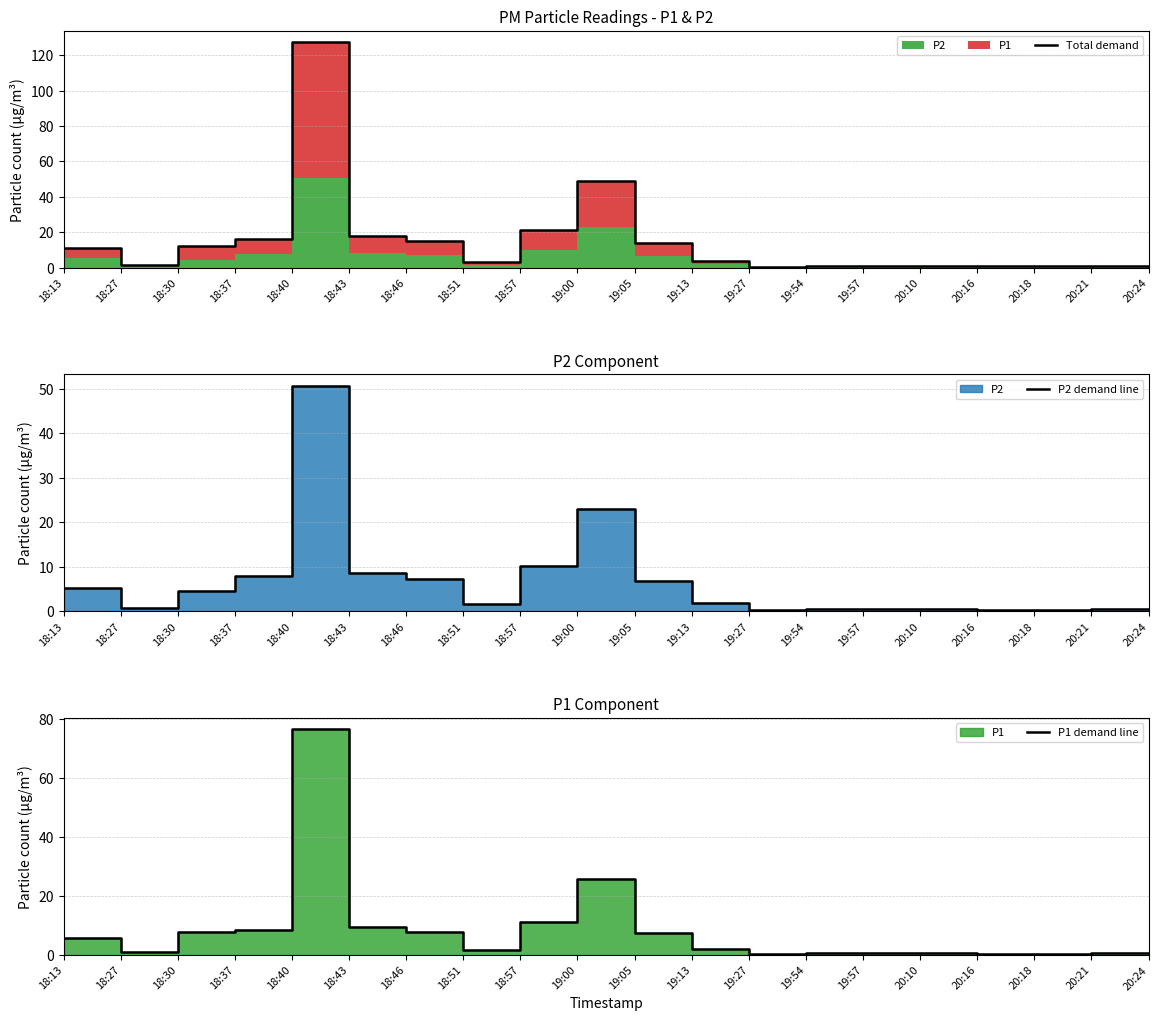

What is the minimum value for P1 demand line?

0.3